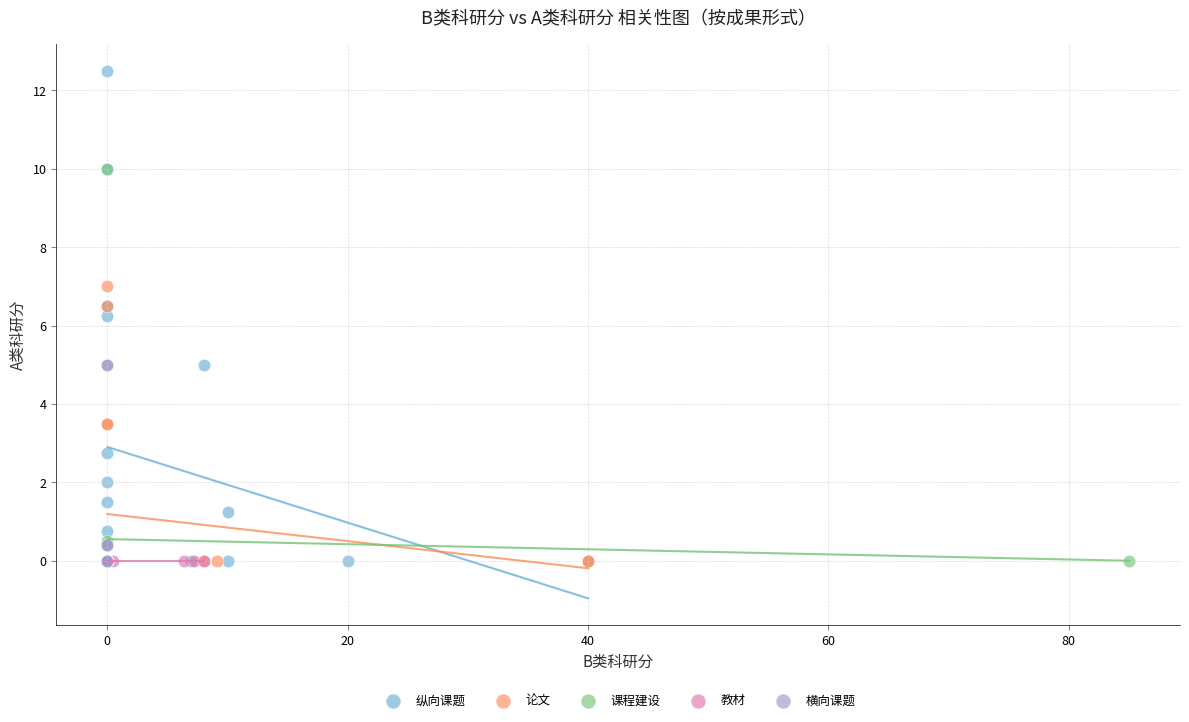

Which series contains the highest Y value?

纵向课题